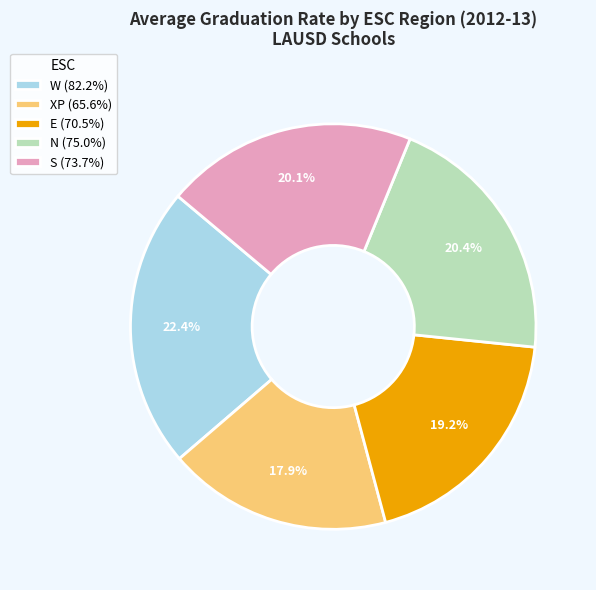

To the nearest percent, what portion does XP represent?

18%